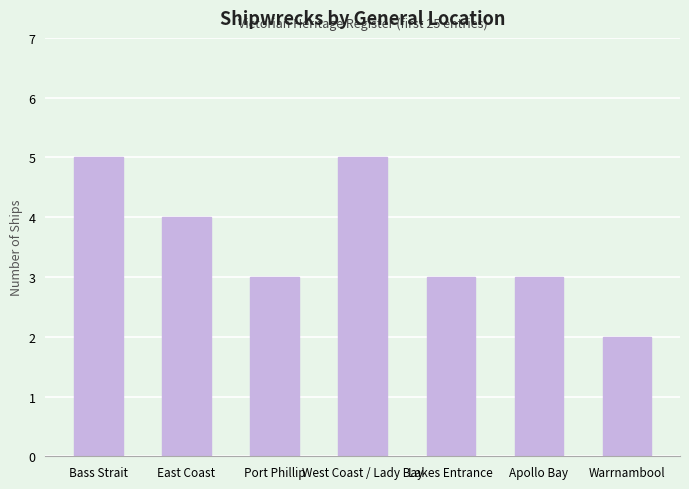

Reading right to left, what are all the values shown in this chart?

2	3	3	5	3	4	5